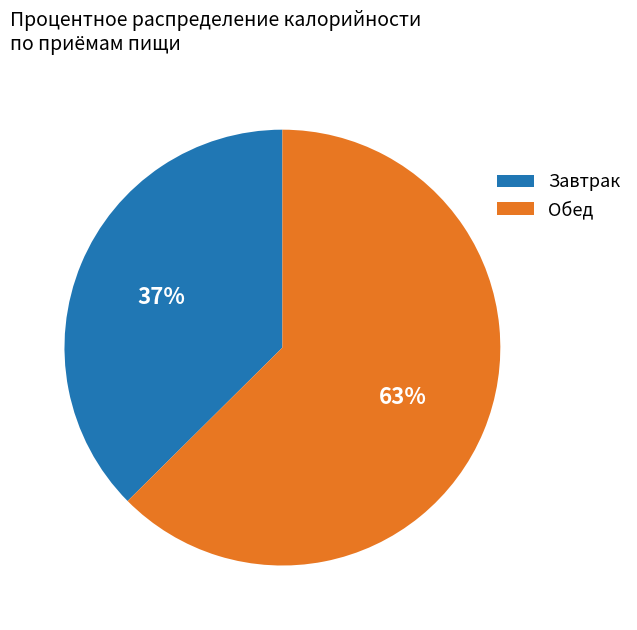

Approximately how many times larger is the value at Обед compared to Завтрак?

1.7